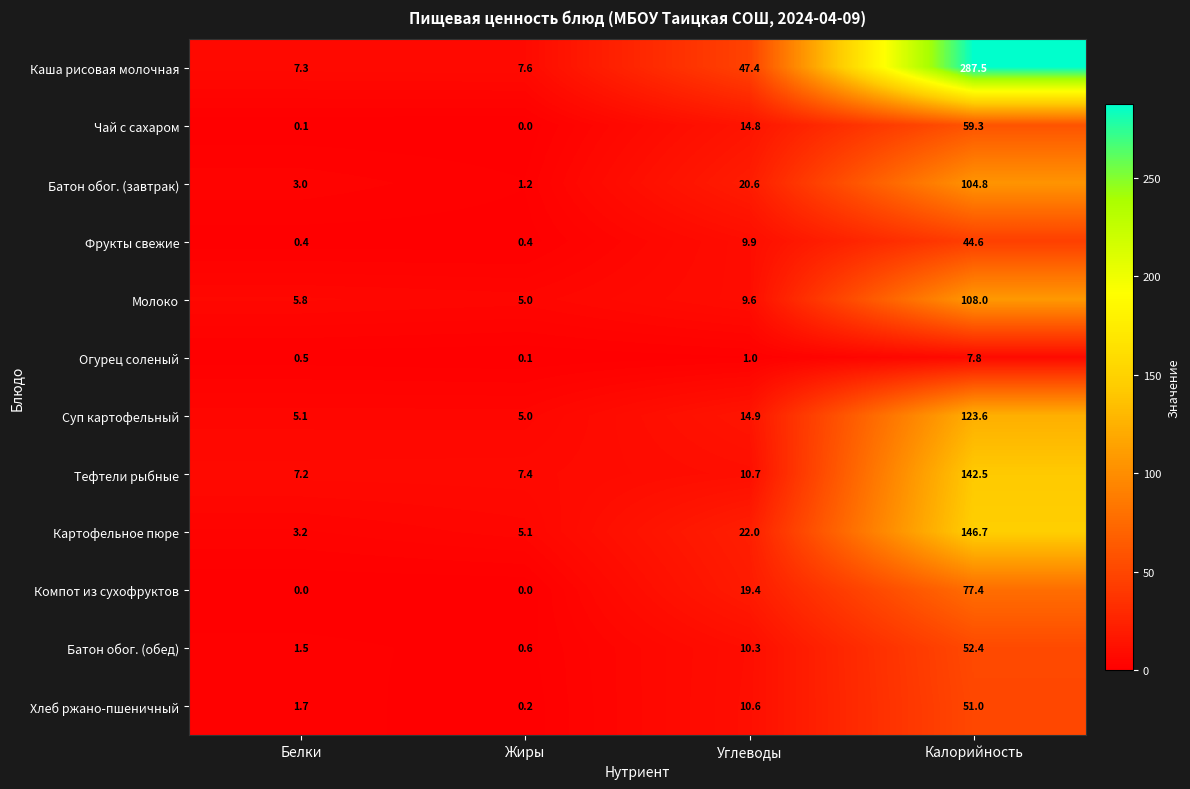

Between Жиры and Калорийность, which series saw the biggest shift?

Каша рисовая молочная